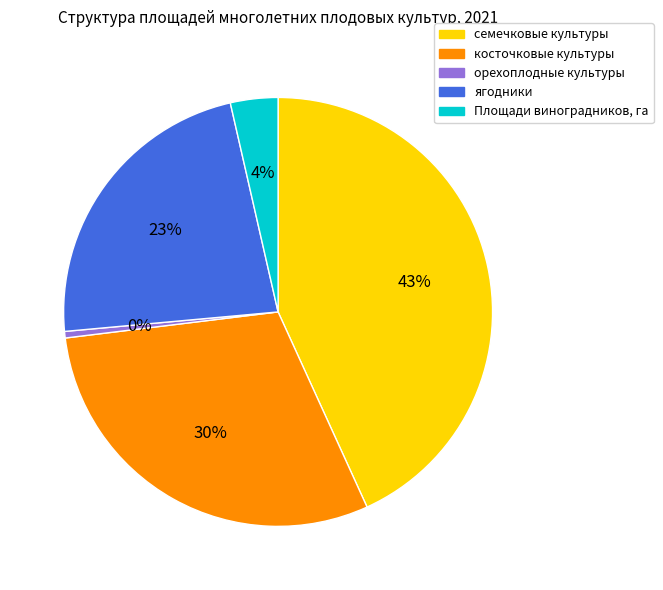

To the nearest percent, what is the combined percentage of Площади виноградников, га and семечковые культуры?

47%